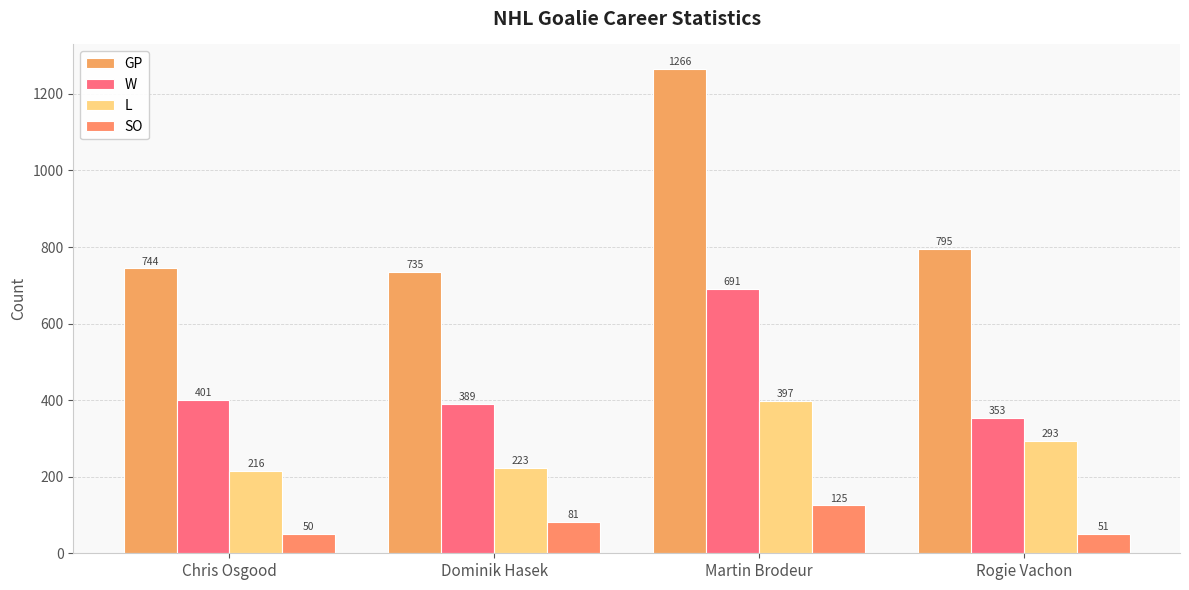

How many bars are there in each group?

4